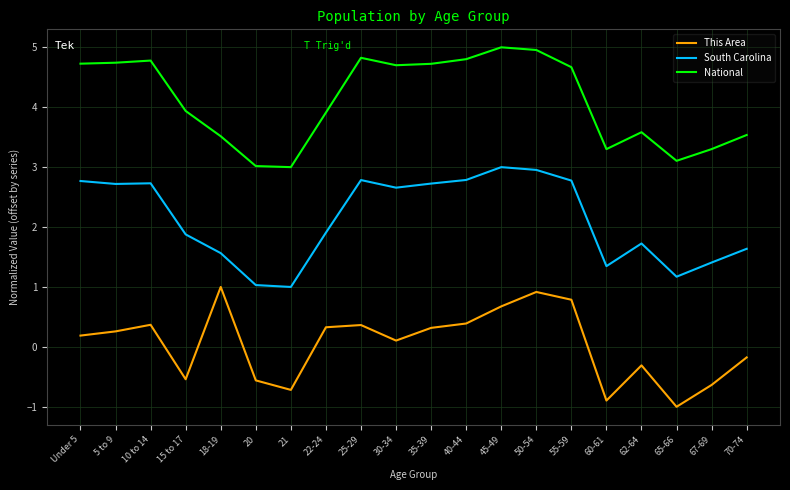

What position from the left is 10 to 14?

3